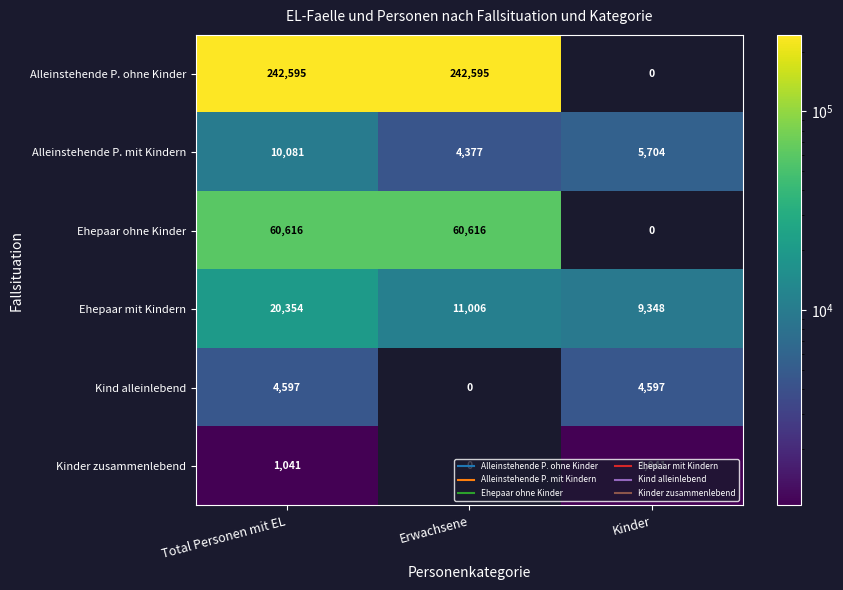

What is the total value across all series at Total Personen mit EL?

339284